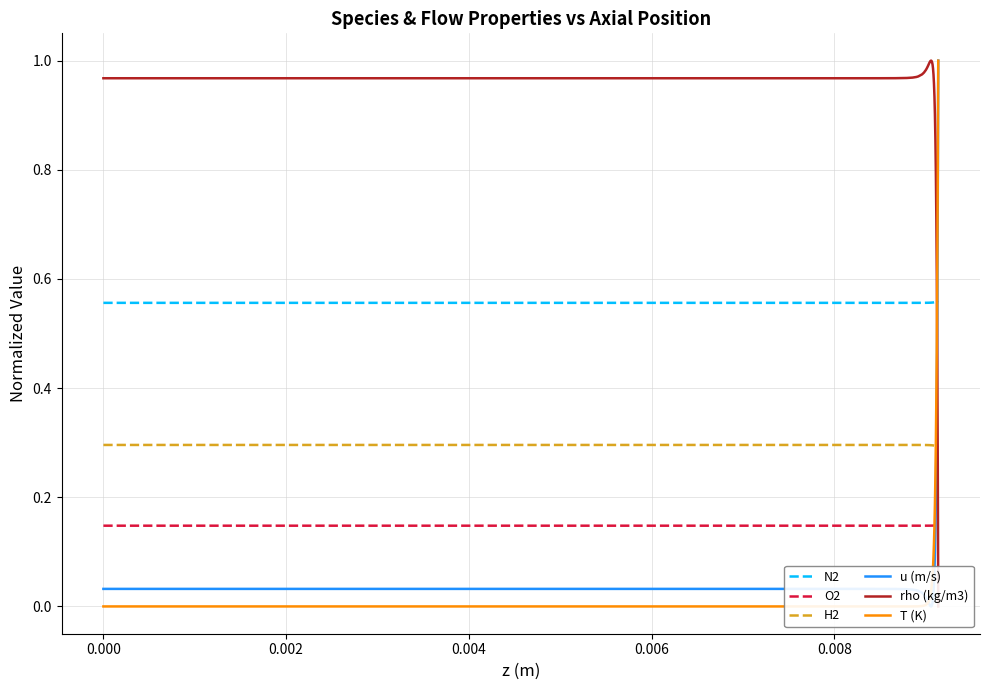

Which series has the largest total across all categories?

rho (kg/m3)